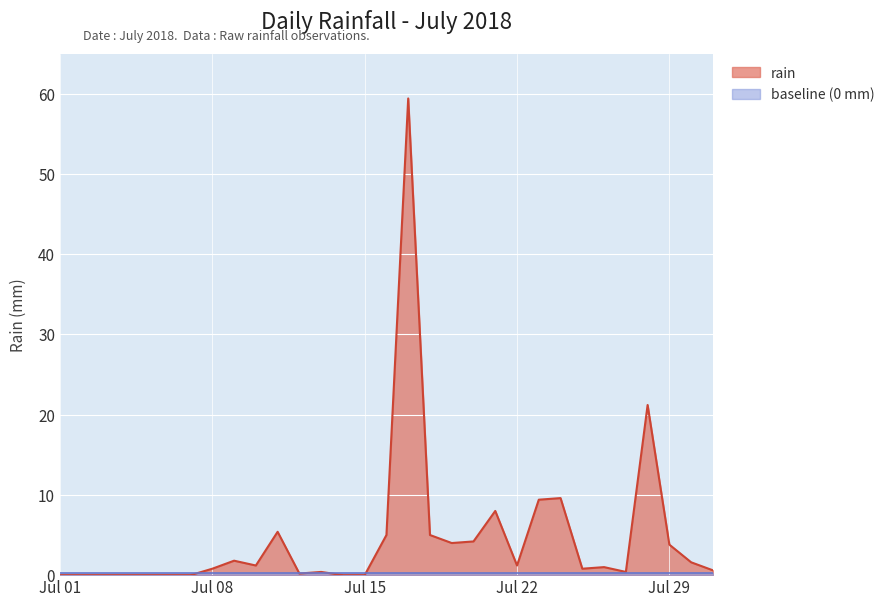

Which series has the widest spread of values?

rain